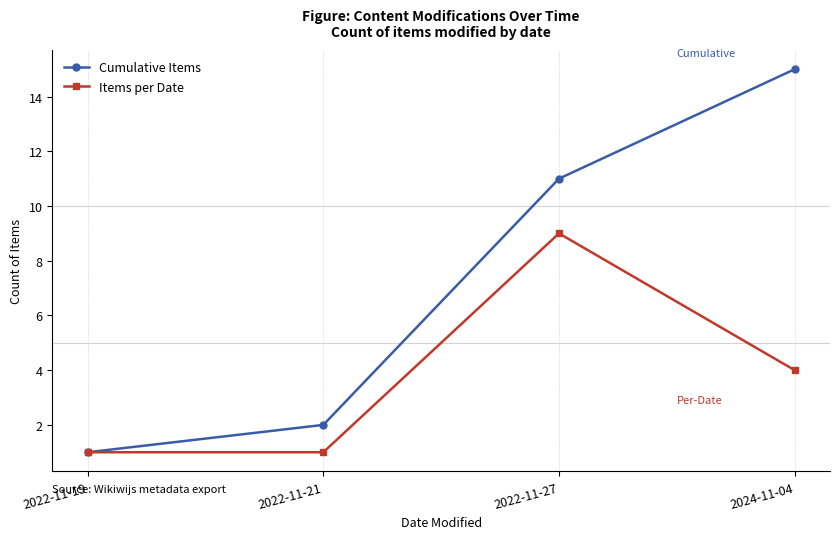

At 2022-11-21, list the series in order from smallest to largest.

Items per Date, Cumulative Items